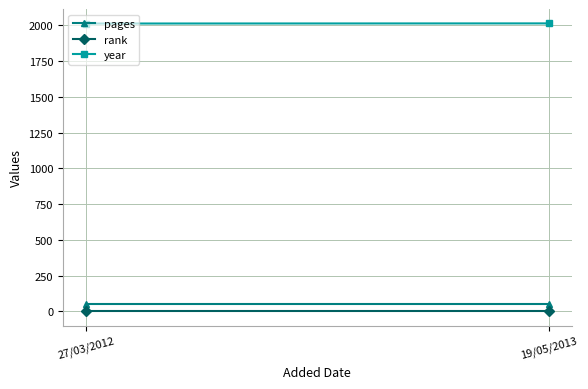

List the labels in order of pages value, smallest first.

27/03/2012, 19/05/2013